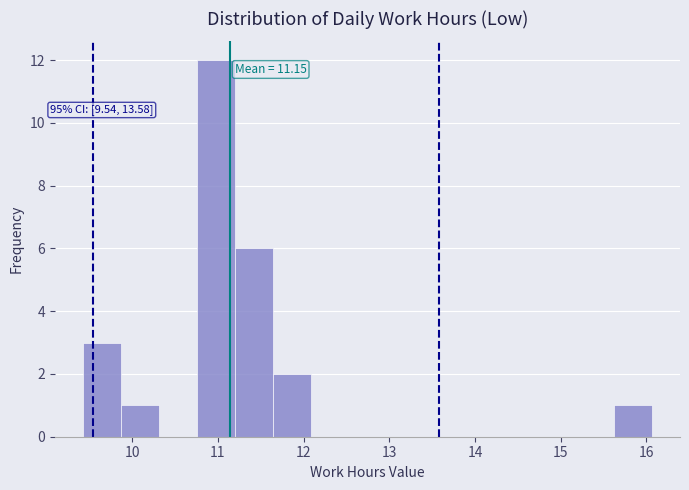

Over which range of the x-axis is the bar tallest?

10.8 to 11.2